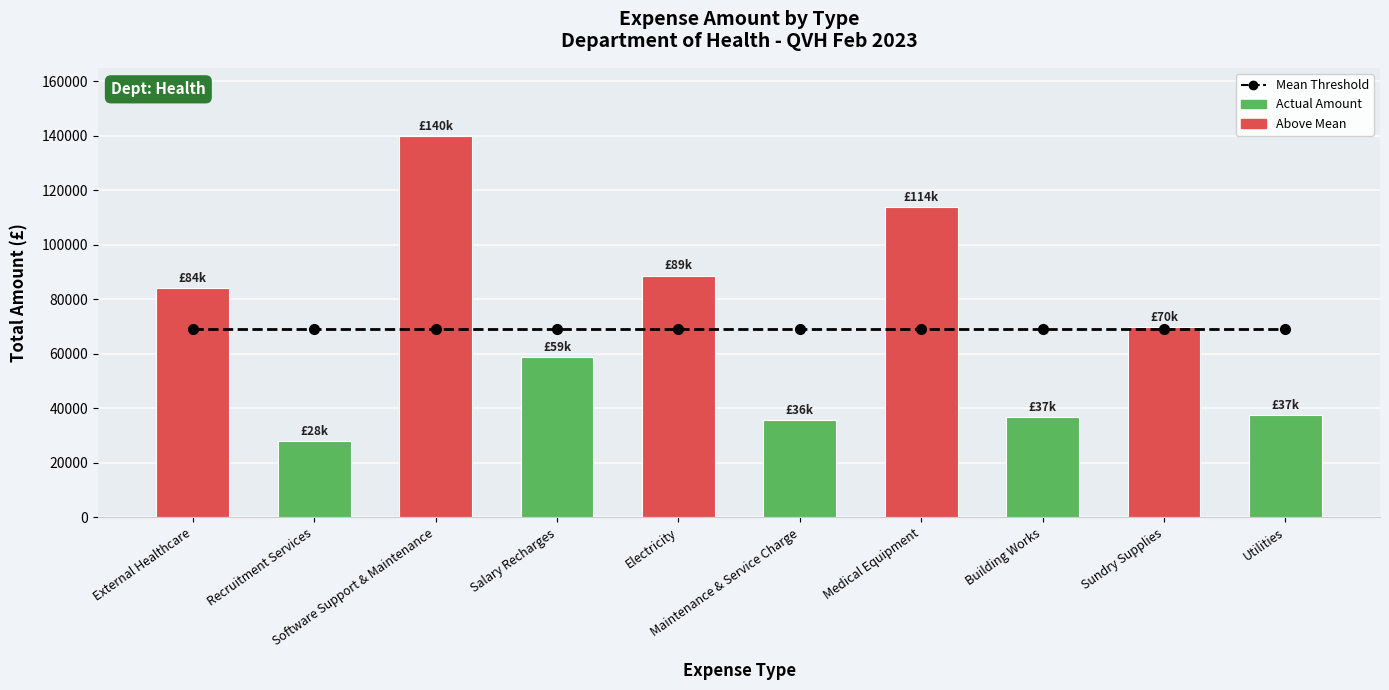

What is the minimum value shown in the chart?

28080.0